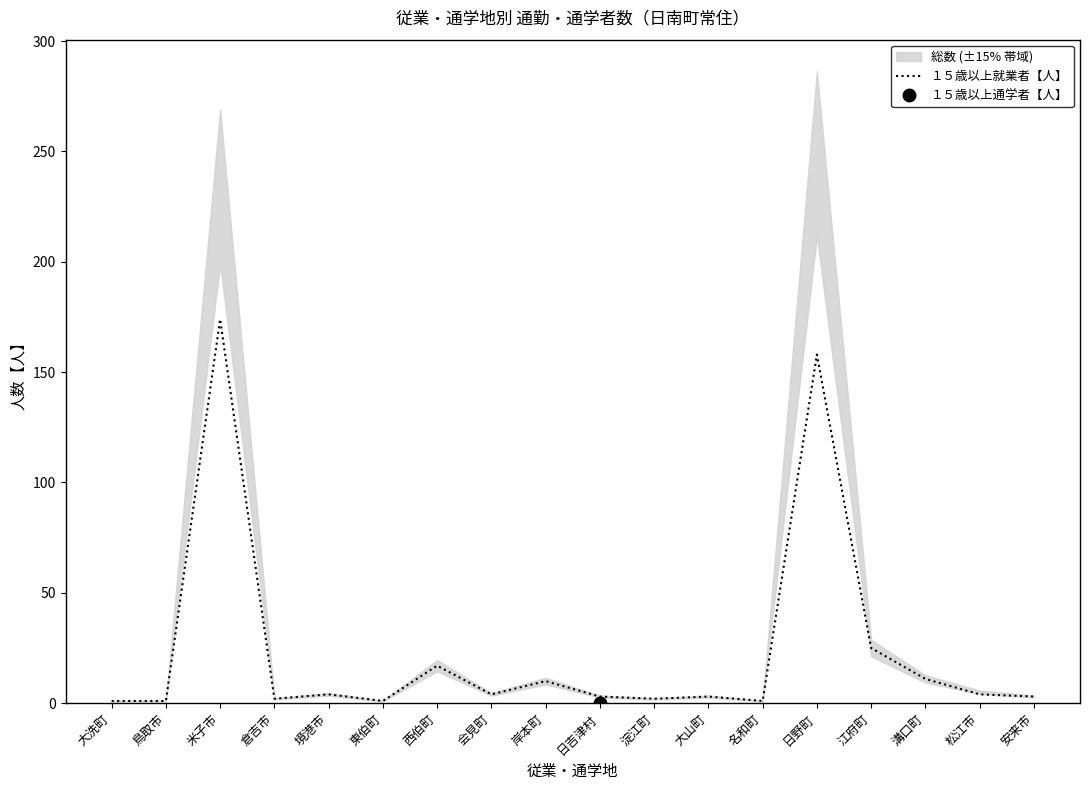

Where does the data first go above 4?

米子市